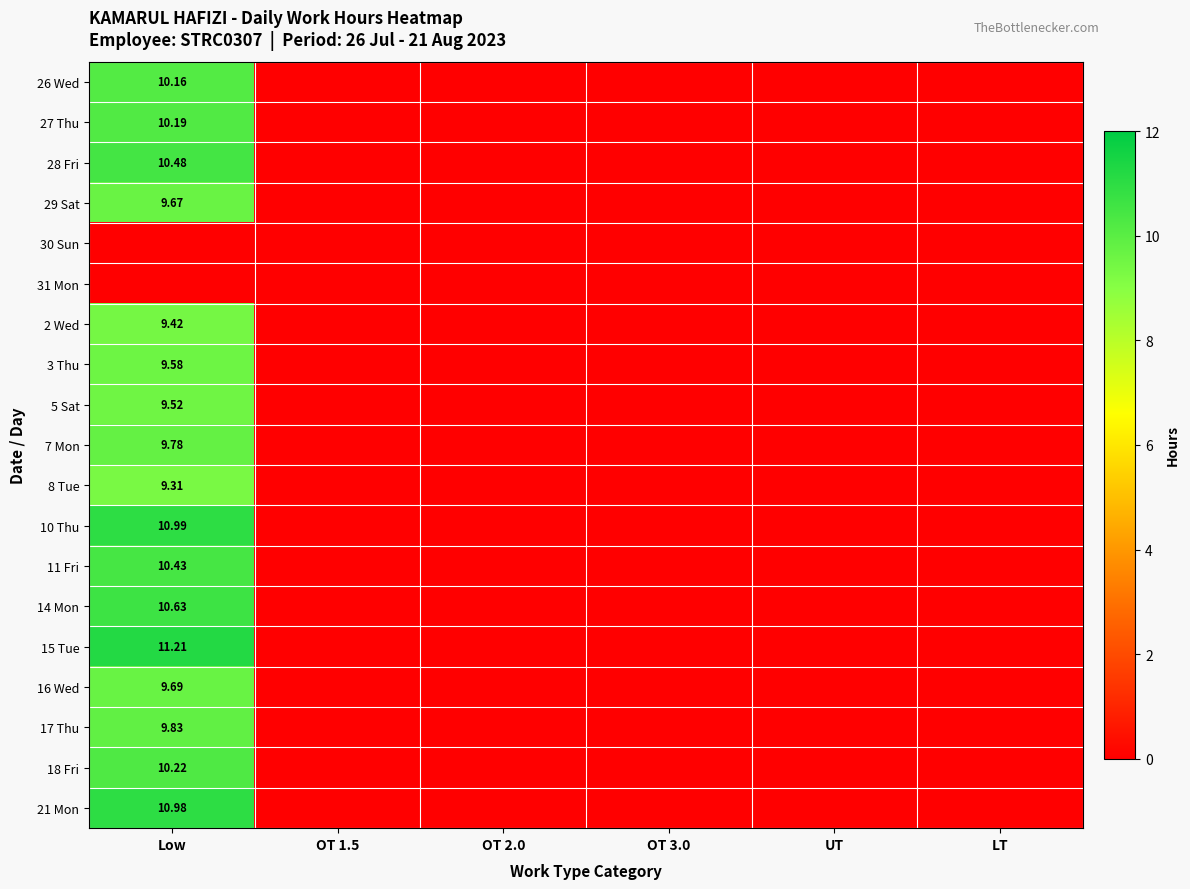

Which category has the highest value in the 17 Thu series?

Low